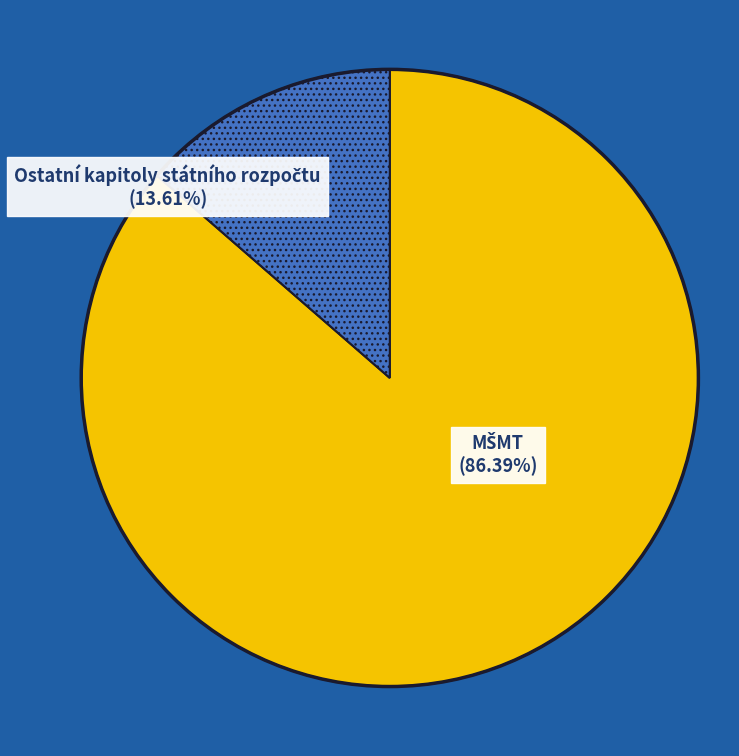

Does any single category account for the majority?

Yes